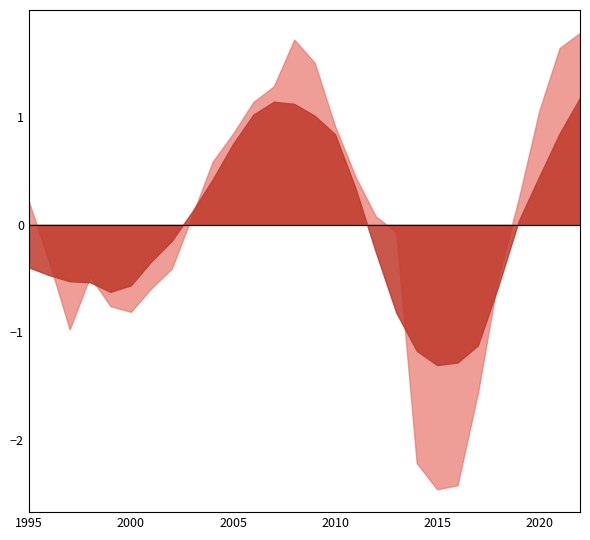

List the labels in order of value, smallest first.

2015, 2016, 2014, 2017, 1997, 2000, 1999, 2001, 2018, 1998, 2002, 1996, 2013, 2012, 2003, 1995, 2019, 2011, 2004, 2005, 2010, 2020, 2006, 2007, 2009, 2021, 2008, 2022